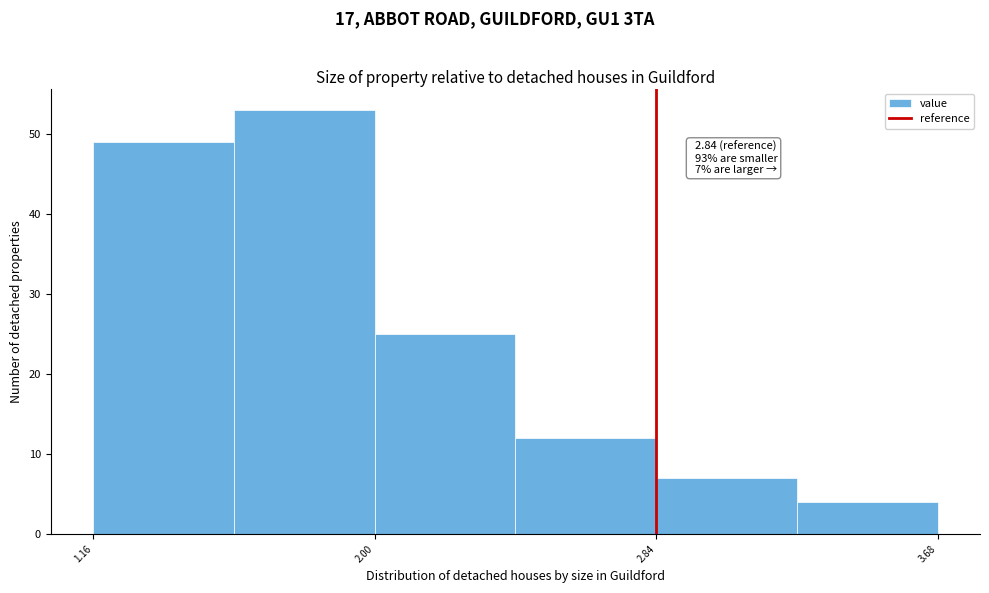

Which range on the x-axis has the tallest bar?

1.58 to 2.00